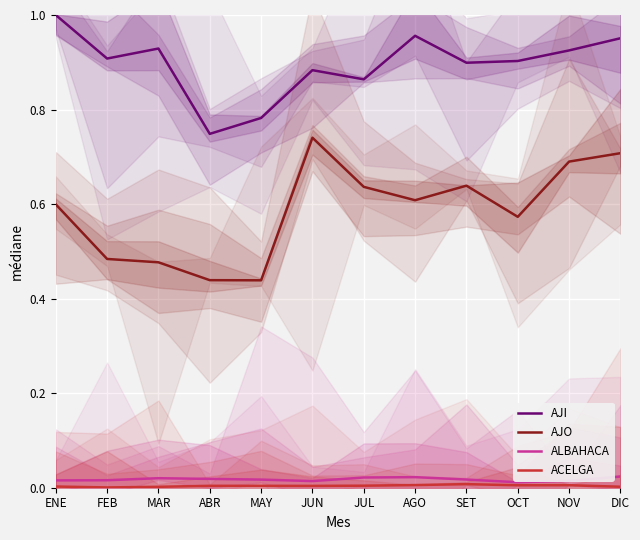

The value of AJO at ENE is 0.3. True or false?

False